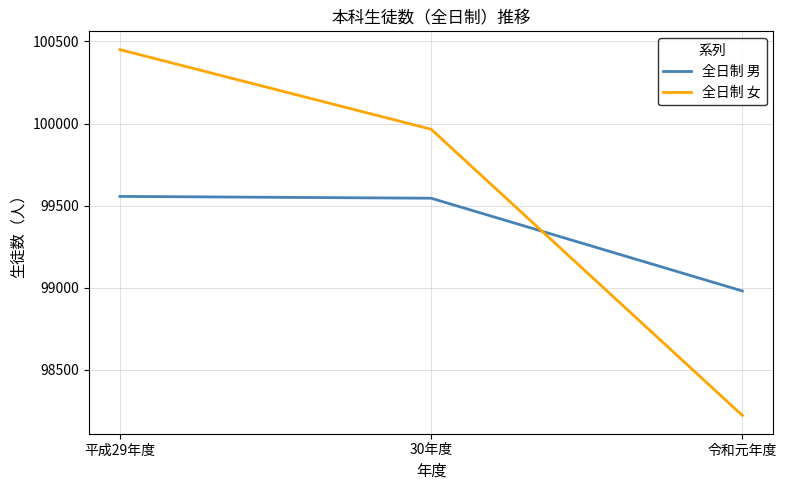

Reading right to left, what are all the values shown in this chart?

全日制 男: 令和元年度=98980	30年度=99545	平成29年度=99556
全日制 女: 令和元年度=98222	30年度=99965	平成29年度=100450